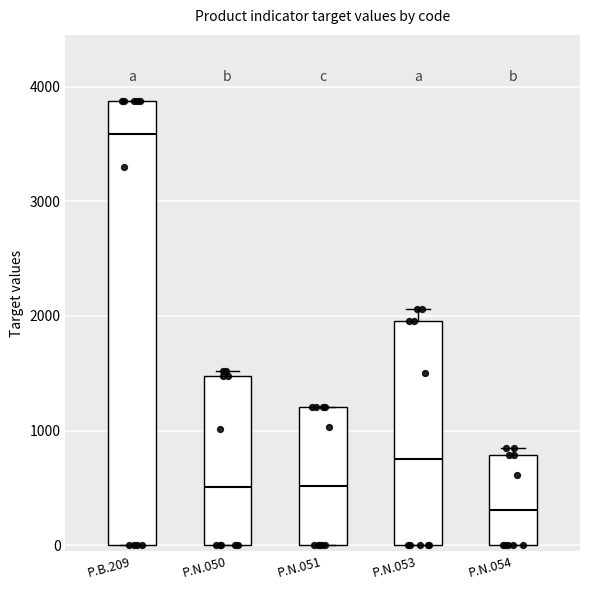

Which box is the tallest, from its lower edge to its upper edge?

P.B.209